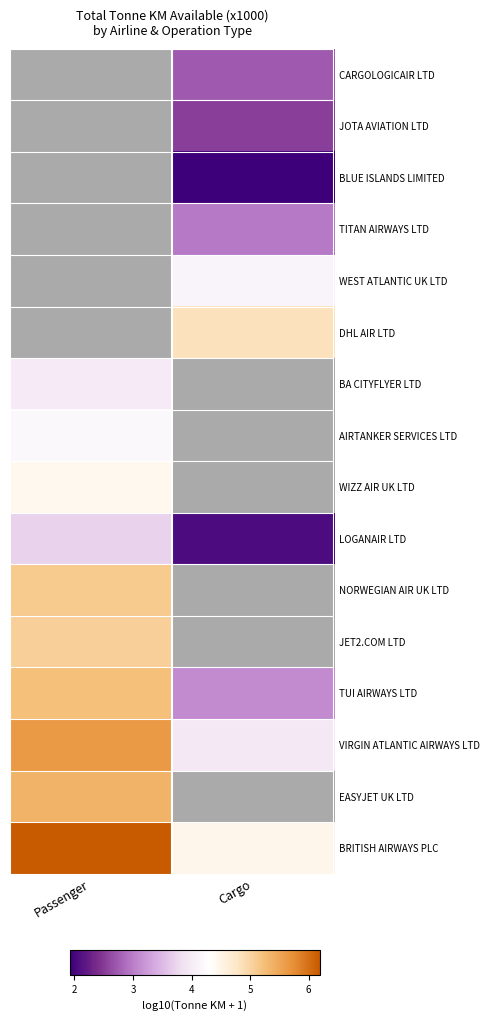

At which label does BA CITYFLYER LTD reach its minimum?

Passenger